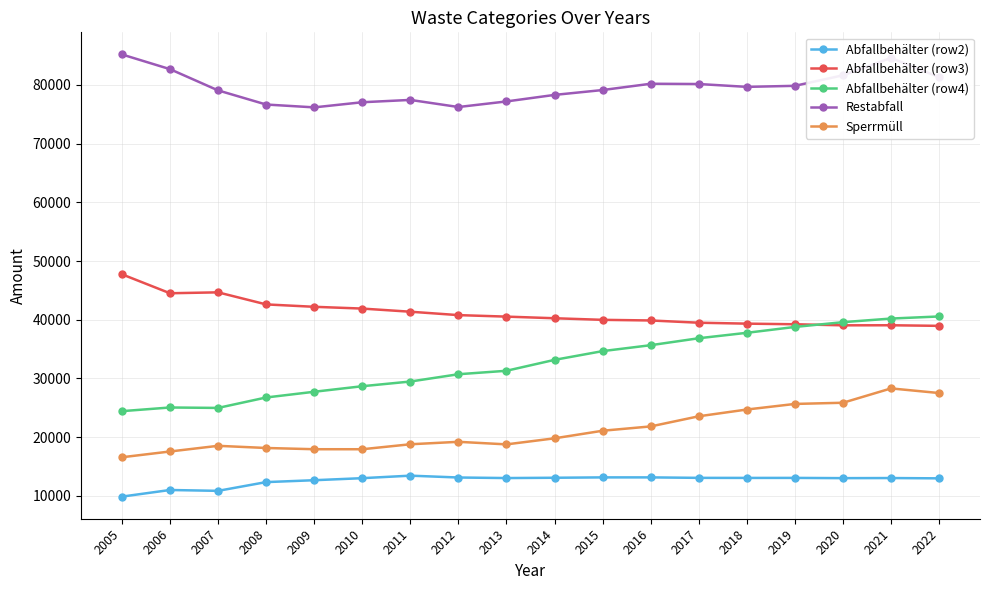

What is the greatest value displayed?

85206